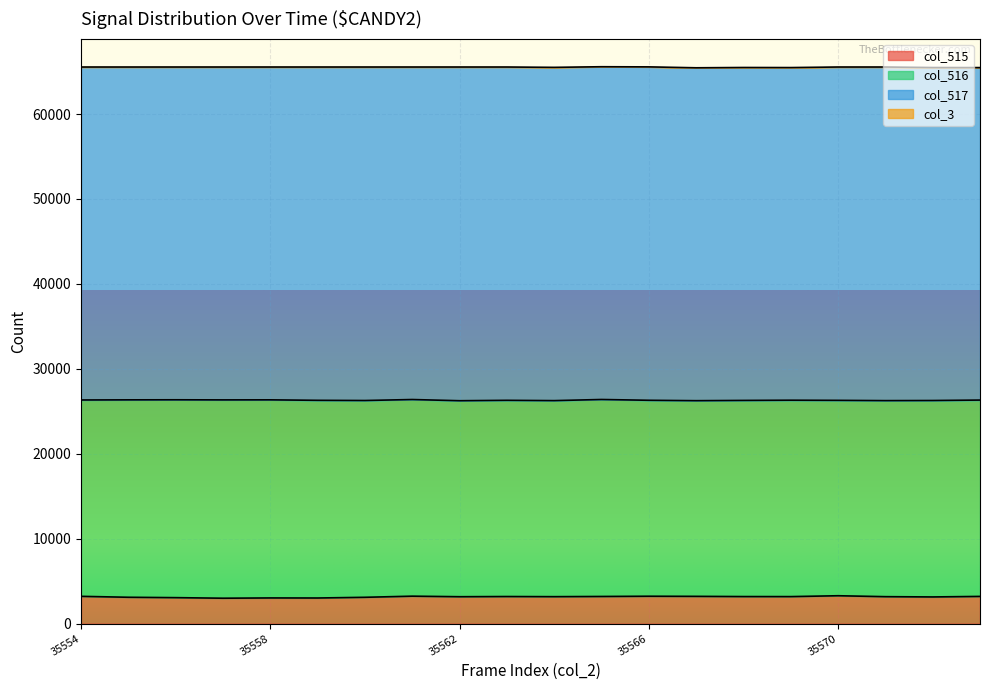

How many data points in col_516 are less than 23125?

10